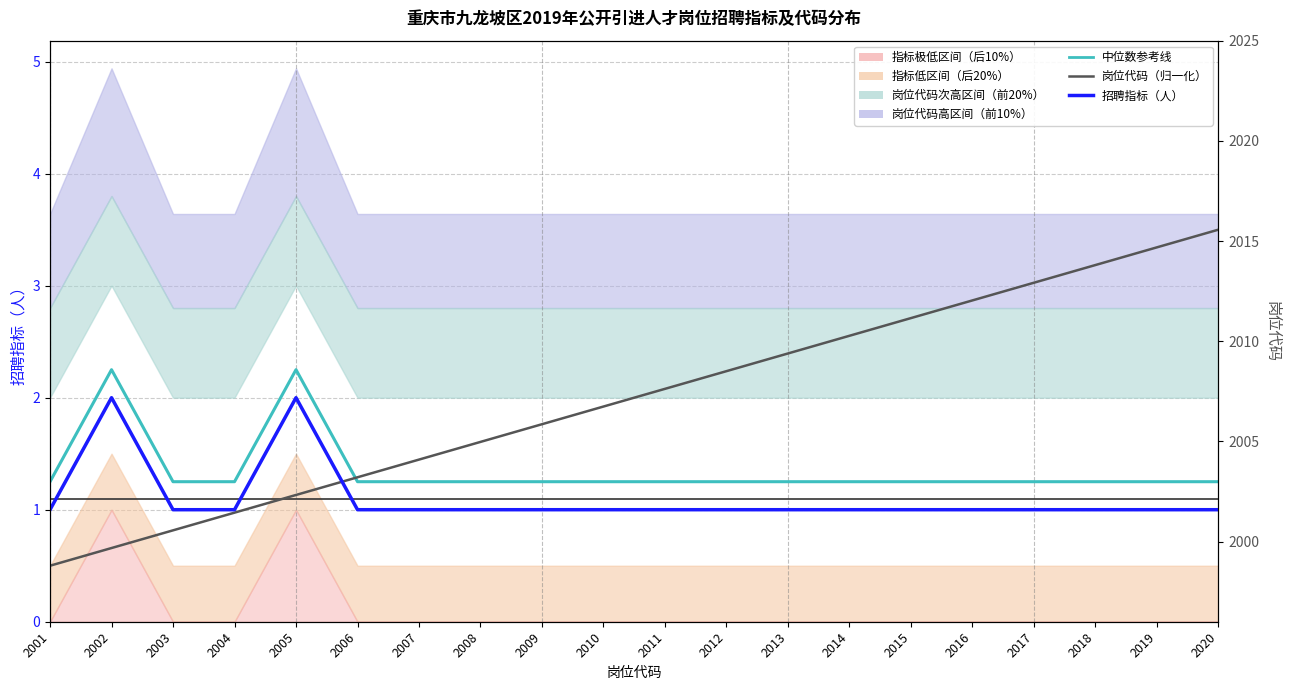

Reading left to right, transcribe all the data shown in this chart.

中位数参考线: 2001=1.2	2002=2.2	2003=1.2	2004=1.2	2005=2.2	2006=1.2	2007=1.2	2008=1.2	2009=1.2	2010=1.2	2011=1.2	2012=1.2	2013=1.2	2014=1.2	2015=1.2	2016=1.2	2017=1.2	2018=1.2	2019=1.2	2020=1.2
招聘指标（人）: 2001=1.0	2002=2.0	2003=1.0	2004=1.0	2005=2.0	2006=1.0	2007=1.0	2008=1.0	2009=1.0	2010=1.0	2011=1.0	2012=1.0	2013=1.0	2014=1.0	2015=1.0	2016=1.0	2017=1.0	2018=1.0	2019=1.0	2020=1.0
岗位代码（归一化）: 2001=0.5	2002=0.7	2003=0.8	2004=1.0	2005=1.1	2006=1.3	2007=1.4	2008=1.6	2009=1.8	2010=1.9	2011=2.1	2012=2.2	2013=2.4	2014=2.6	2015=2.7	2016=2.9	2017=3.0	2018=3.2	2019=3.3	2020=3.5